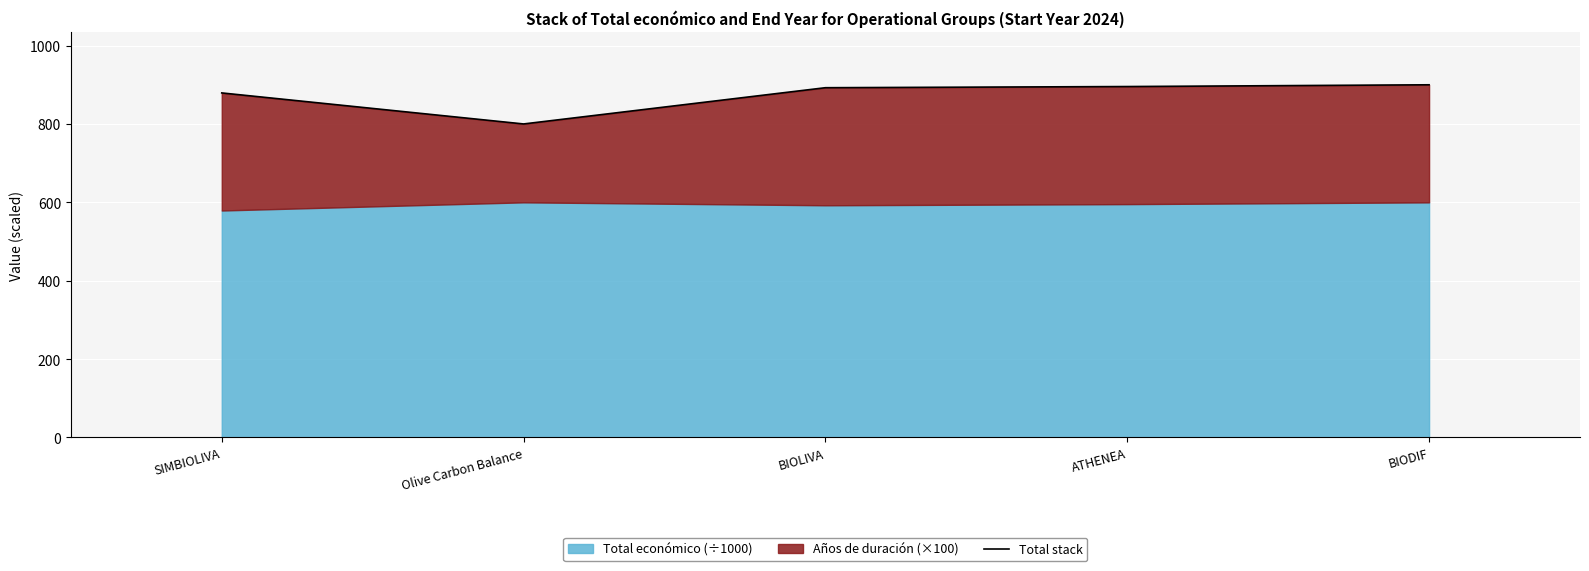

Where is the first local minimum?

Olive Carbon Balance